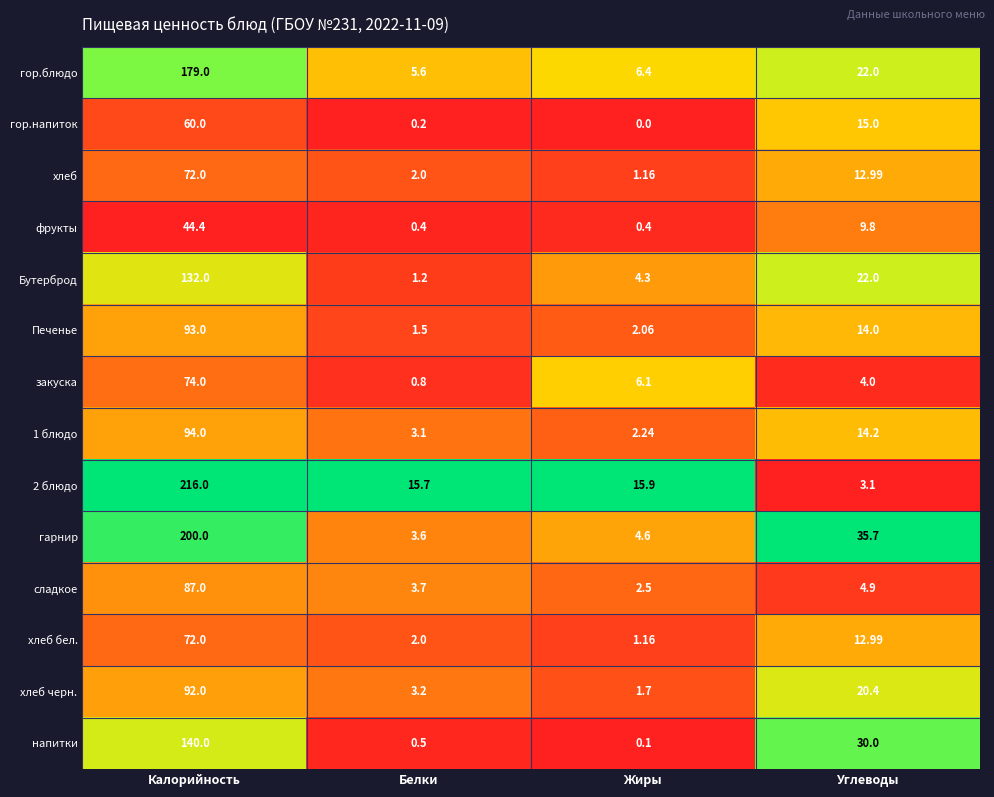

At which category does the chart reach its minimum across all series?

Жиры